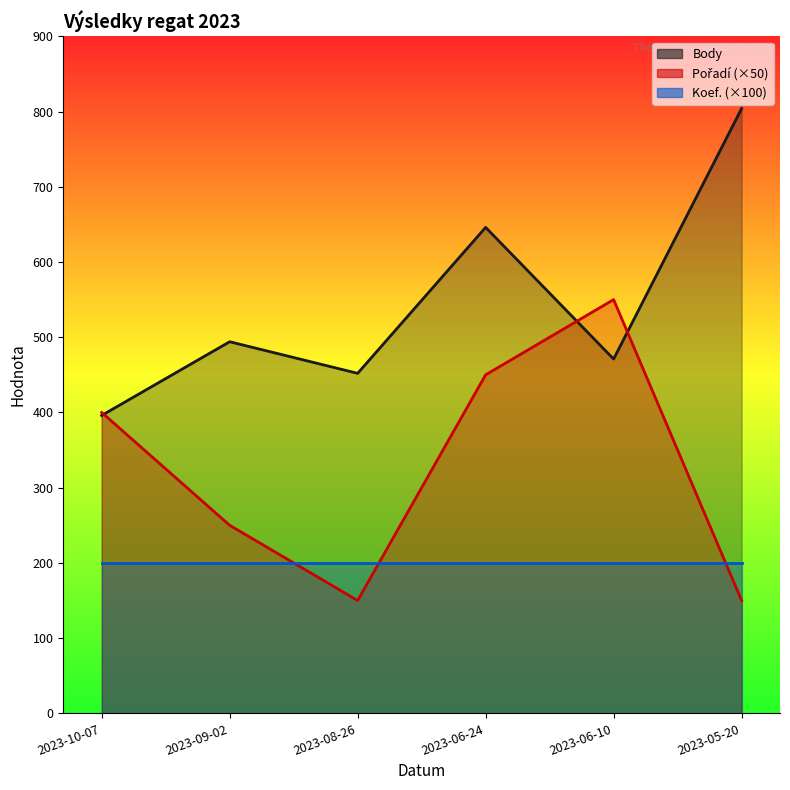

How many series are shown in this chart?

3